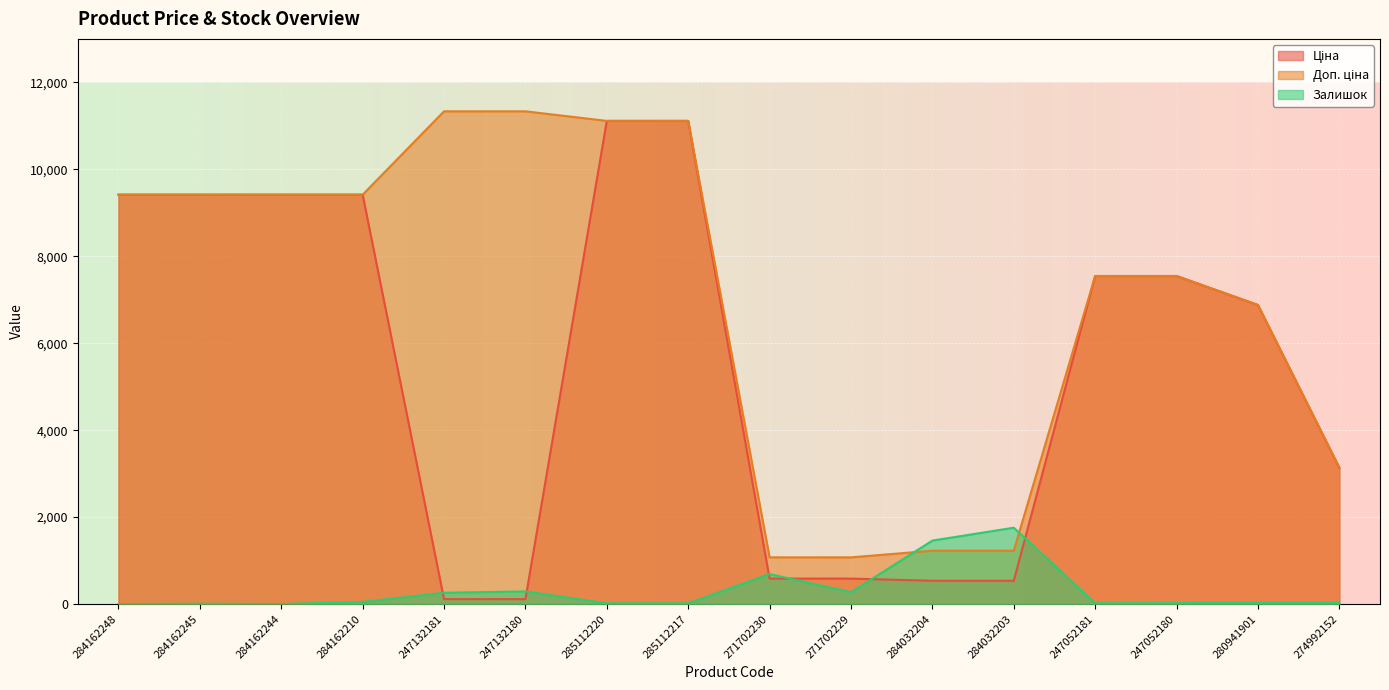

At which label is Доп. ціна closest to 6204?

280941901